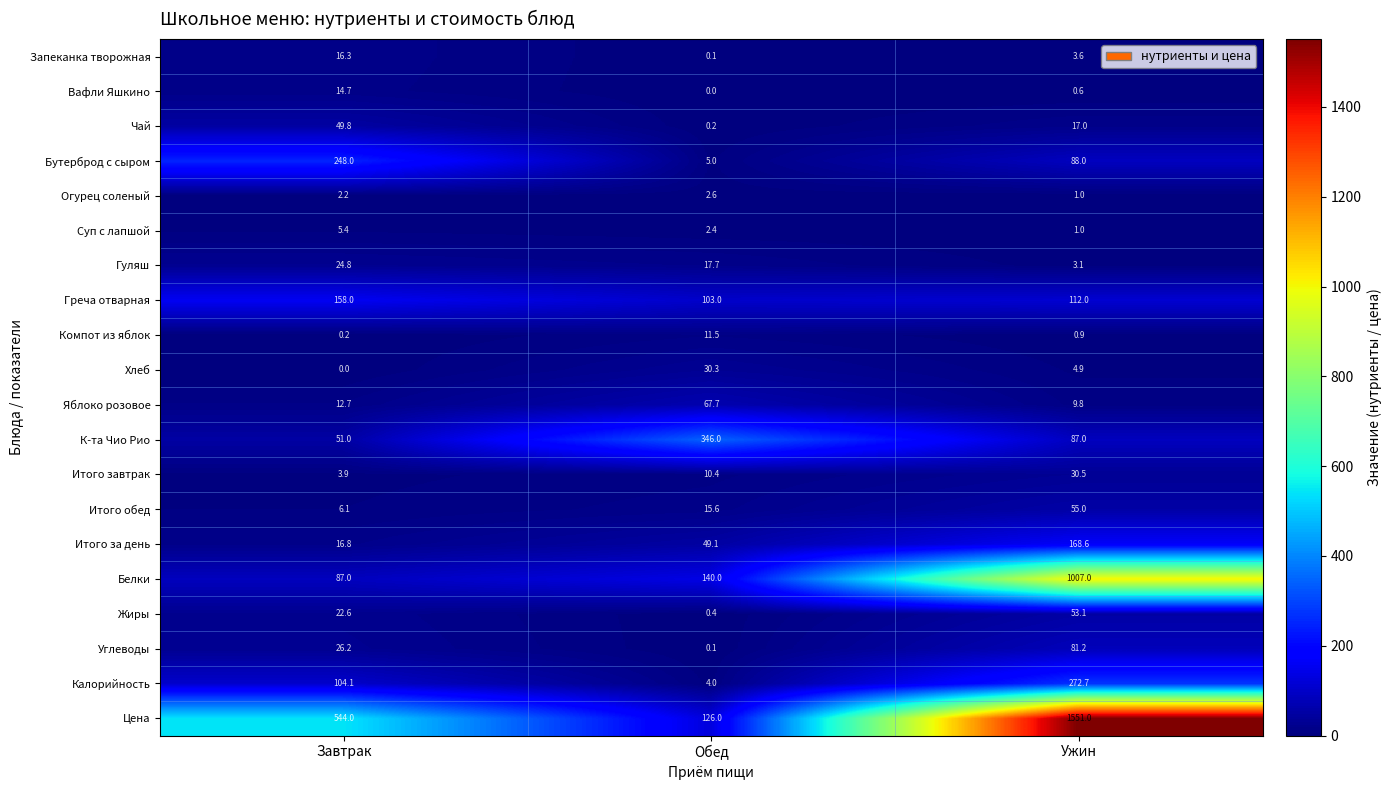

The Бутерброд с сыром series shows 362.5 at Завтрак. True or false?

False